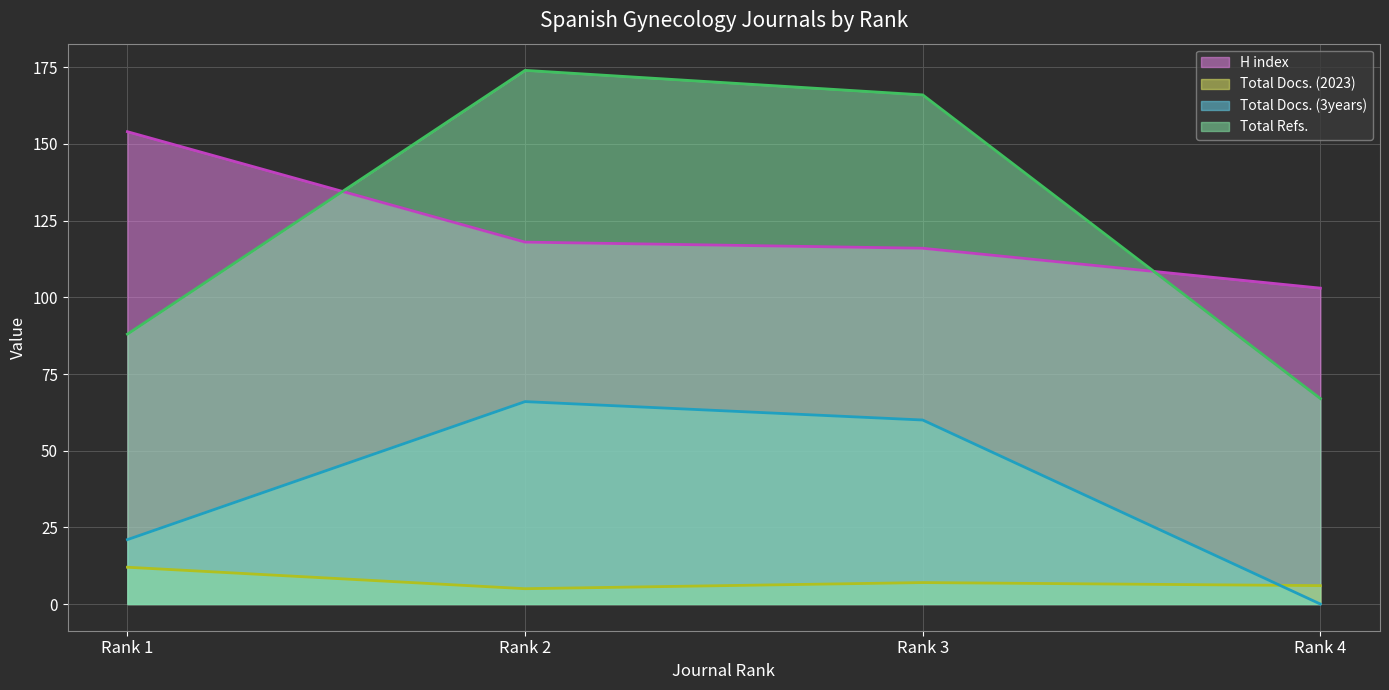

Is the value of Total Refs. (line) at Rank 2 greater than the value of Total Docs. (3years) (line) at Rank 4?

Yes